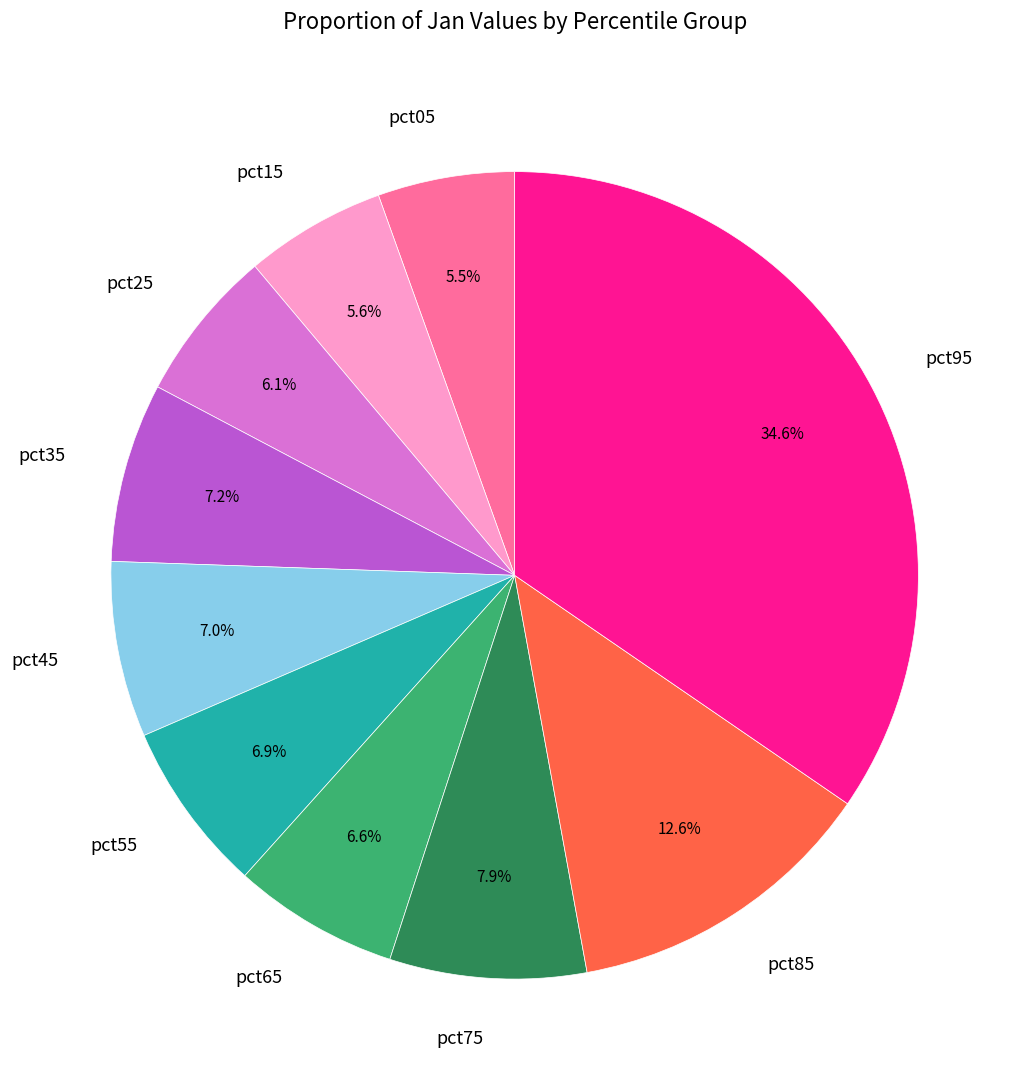

Count the number of slices in the pie.

10